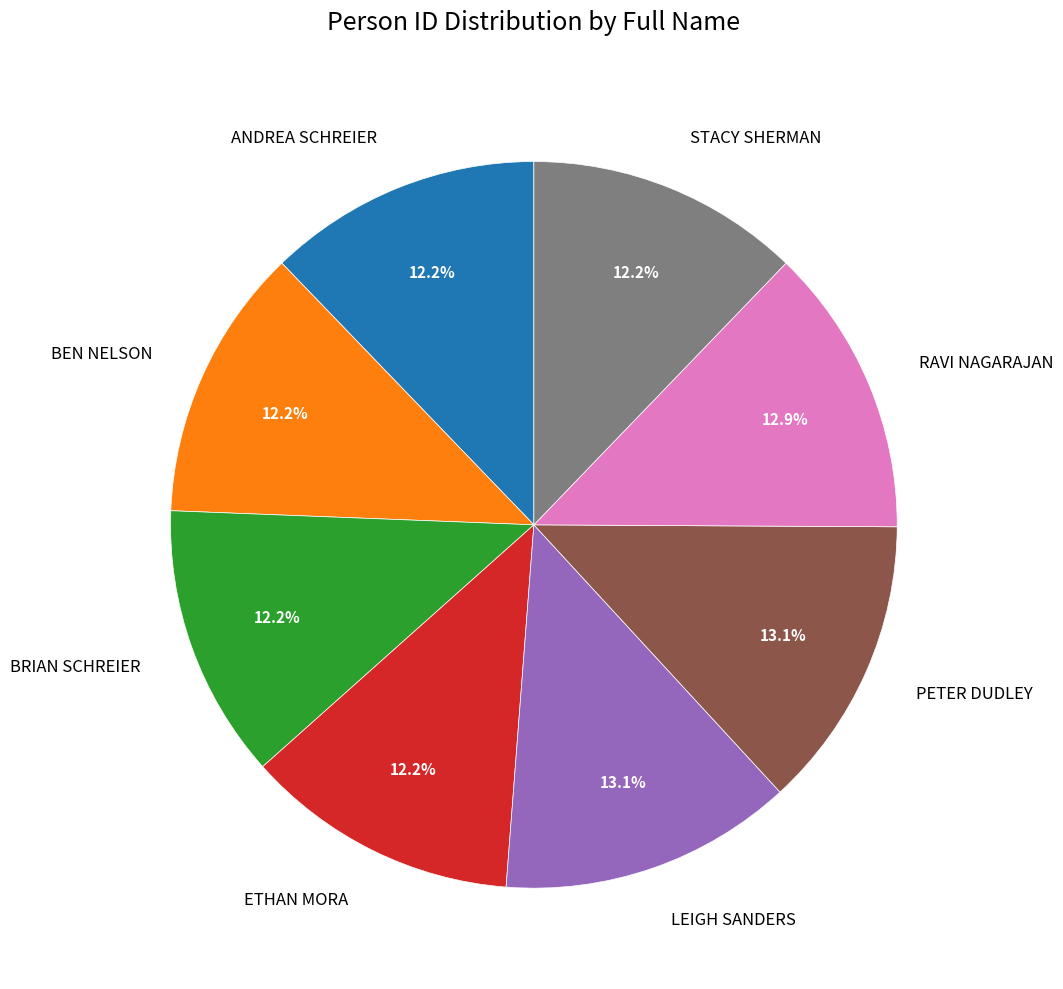

Is there a majority slice in this chart?

No